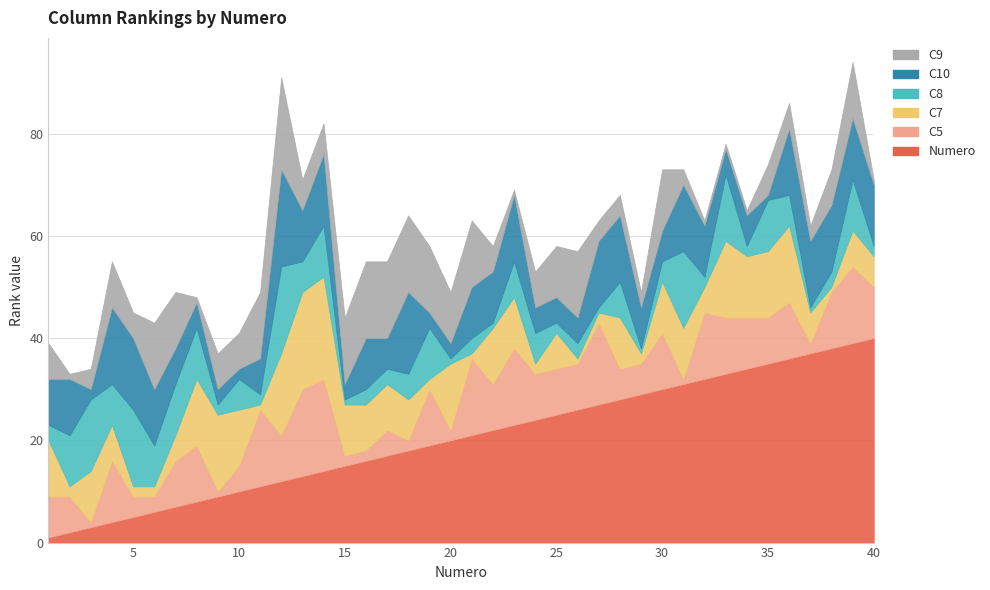

What are all the series names shown in the legend?

Numero, C5, C7, C8, C10, C9